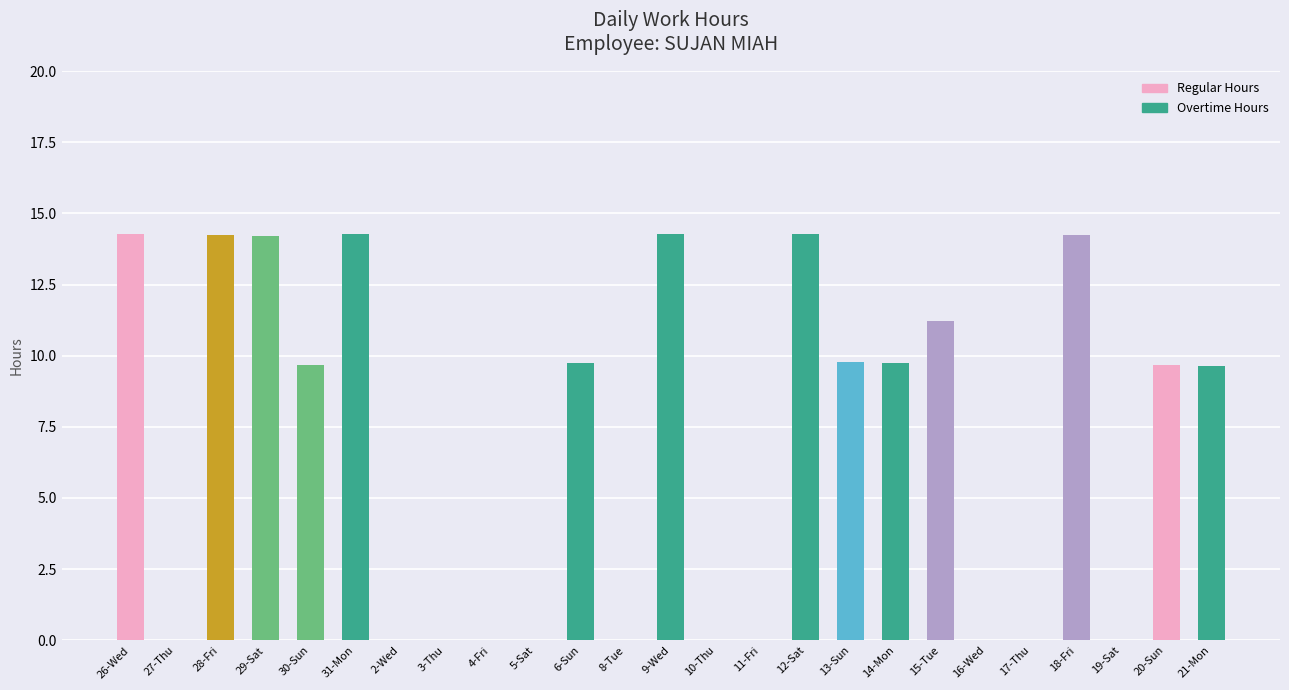

What is the change in value from 11-Fri to 18-Fri?

+14.2